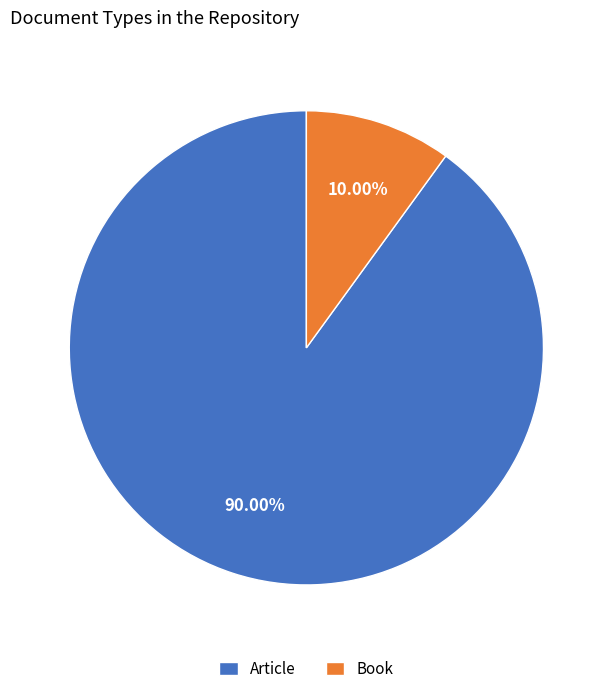

Approximately how many times larger is the value at Book compared to Article?

0.1